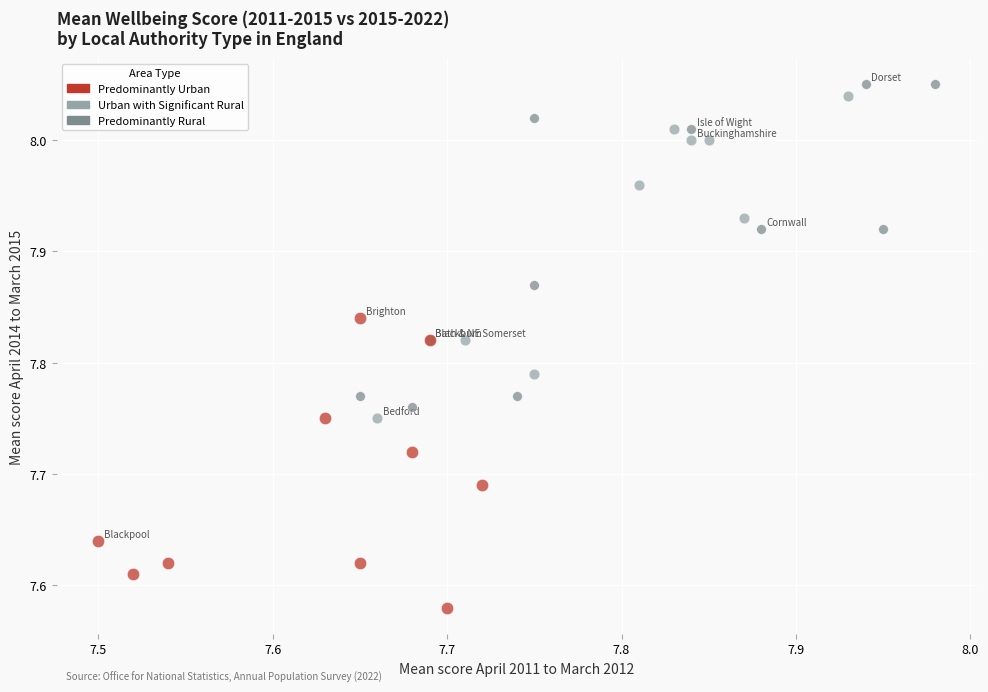

Which series reaches the maximum Y coordinate?

Predominantly Rural